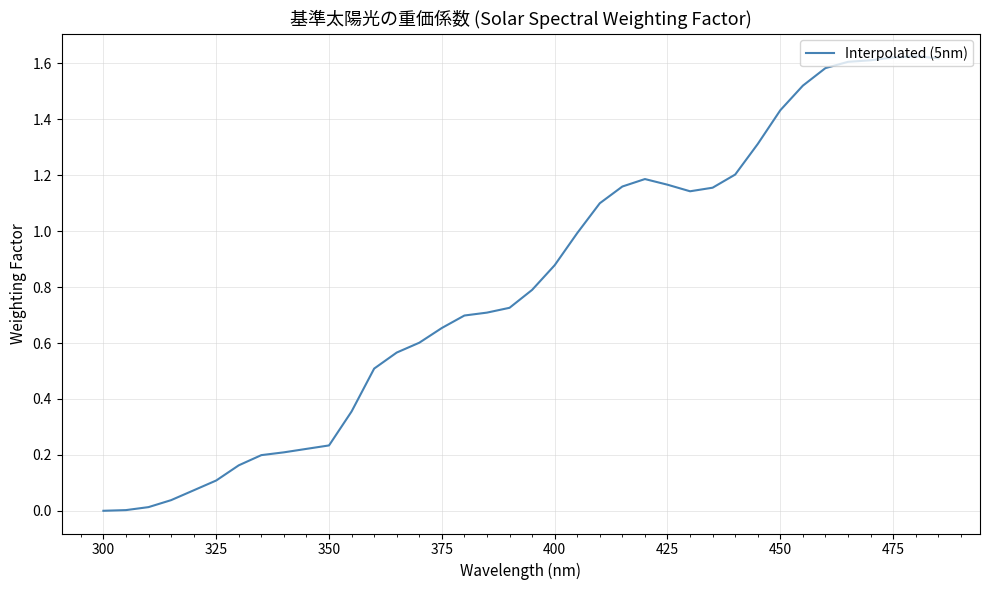

How many lines are shown in the chart?

1